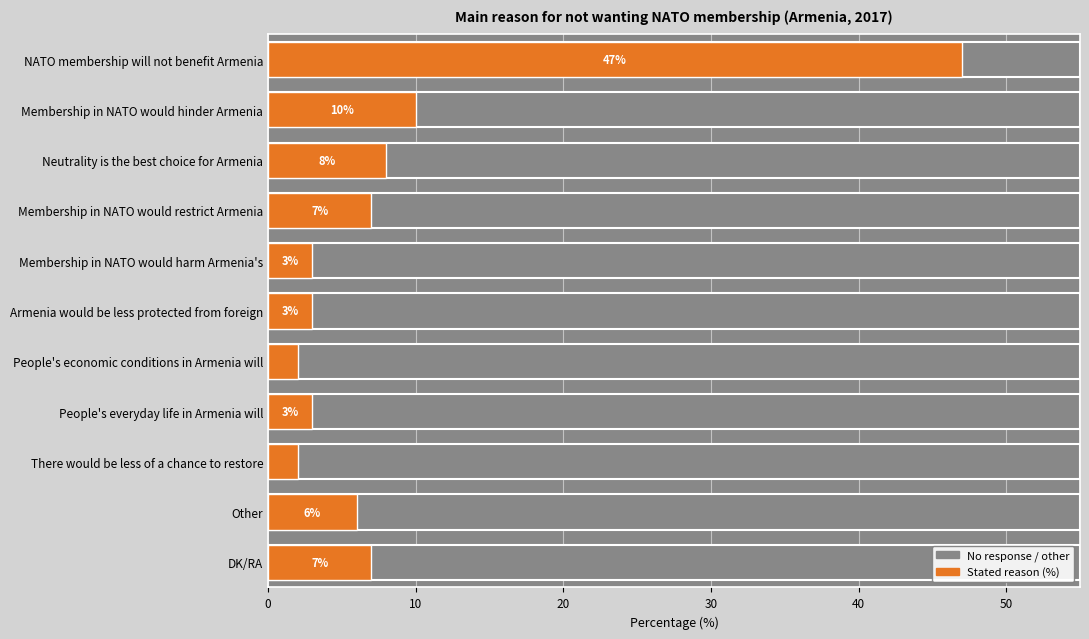

How many data points are above 6?

5